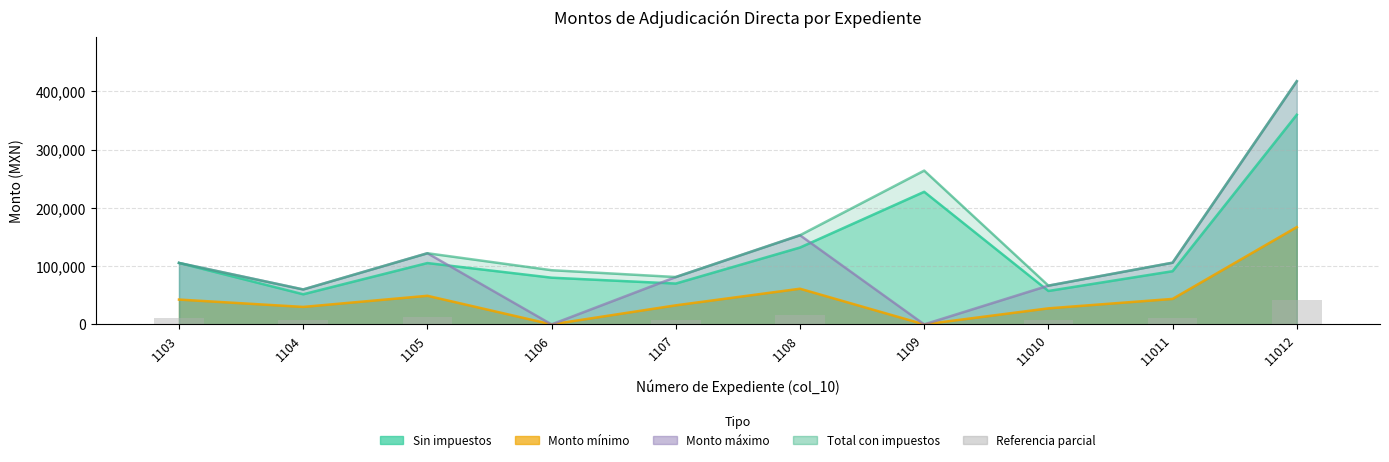

Reading left to right, what are all the values shown in this chart?

10656.4	7500.0	12279.5	0.0	8180.3	15312.0	0.0	6886.2	10938.0	41760.0